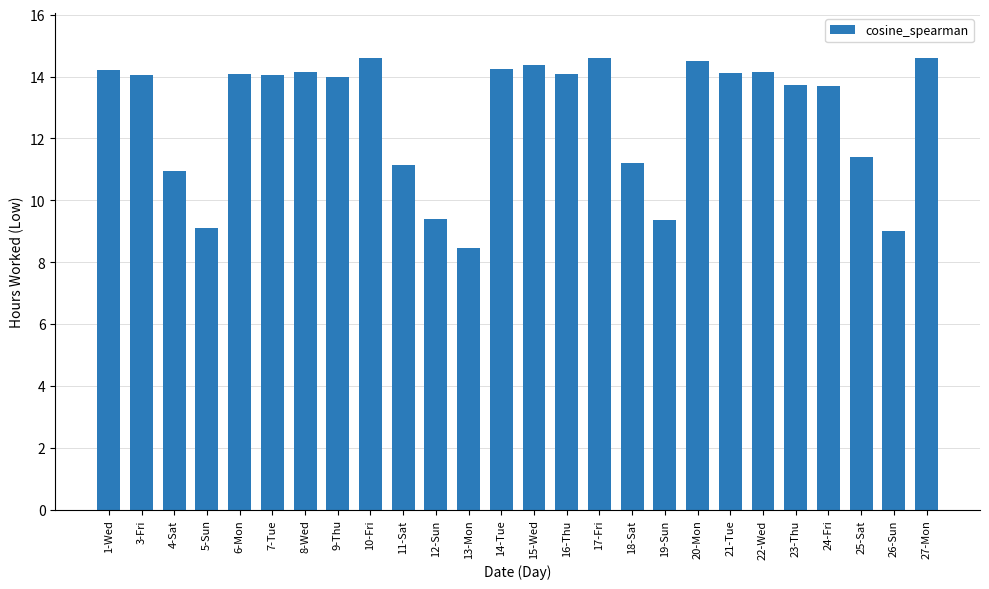

What is the sum of all values?

331.2